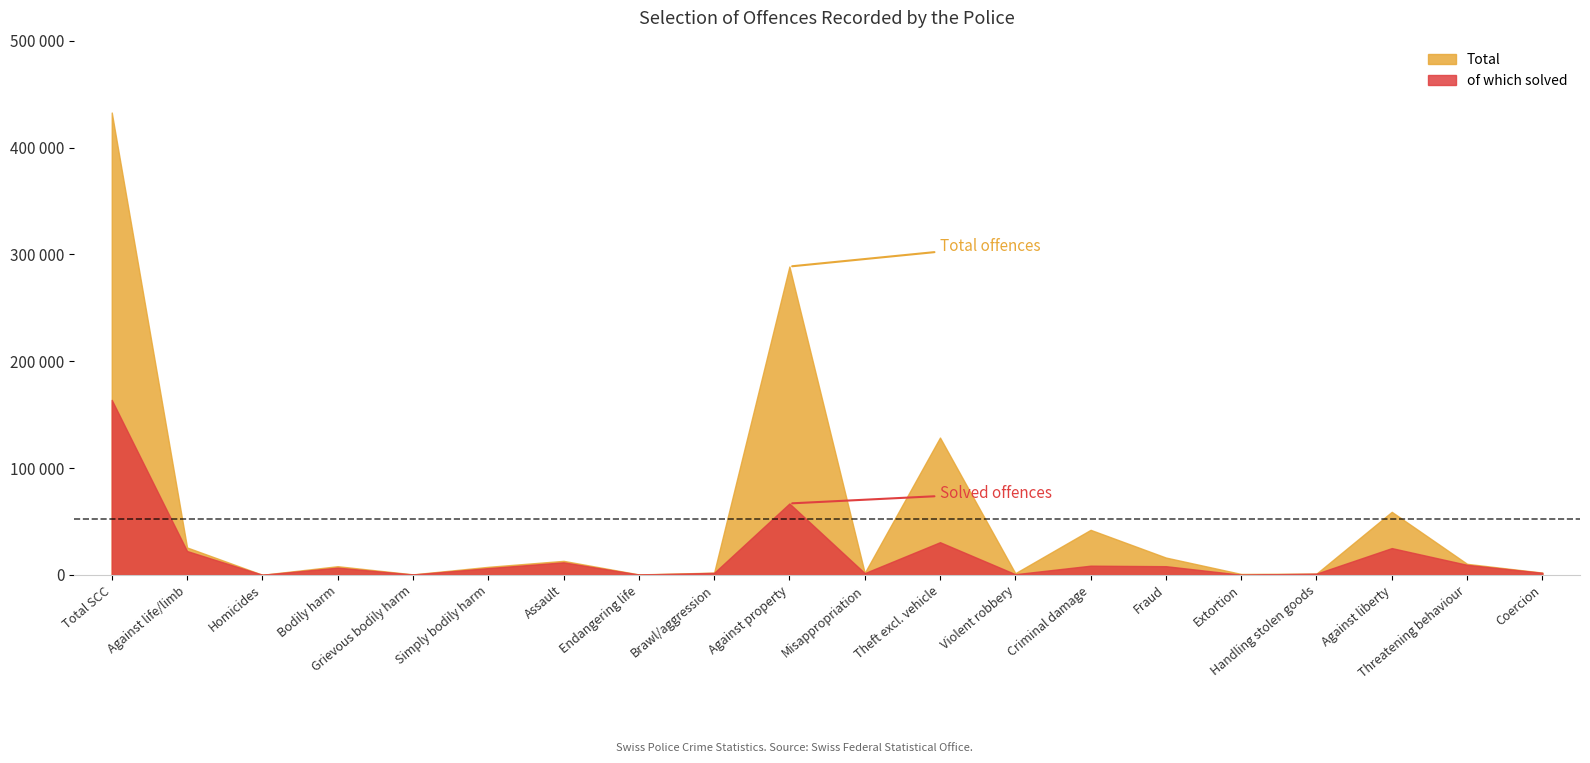

Reading left to right, transcribe all the data shown in this chart.

Total: Total SCC=432754	Against life/limb=25765	Homicides=204	Bodily harm=8209	Grievous bodily harm=585	Simply bodily harm=7624	Assault=13223	Endangering life=534	Brawl/aggression=2206	Against property=288655	Misappropriation=1991	Theft excl. vehicle=128621	Violent robbery=1644	Criminal damage=42249	Fraud=16319	Extortion=958	Handling stolen goods=1300	Against liberty=59090	Threatening behaviour=10441	Coercion=2233
of which solved: Total SCC=163857	Against life/limb=22424	Homicides=192	Bodily harm=6876	Grievous bodily harm=451	Simply bodily harm=6425	Assault=11843	Endangering life=404	Brawl/aggression=1981	Against property=66940	Misappropriation=1747	Theft excl. vehicle=30684	Violent robbery=745	Criminal damage=8712	Fraud=8235	Extortion=248	Handling stolen goods=1266	Against liberty=25169	Threatening behaviour=9519	Coercion=2047